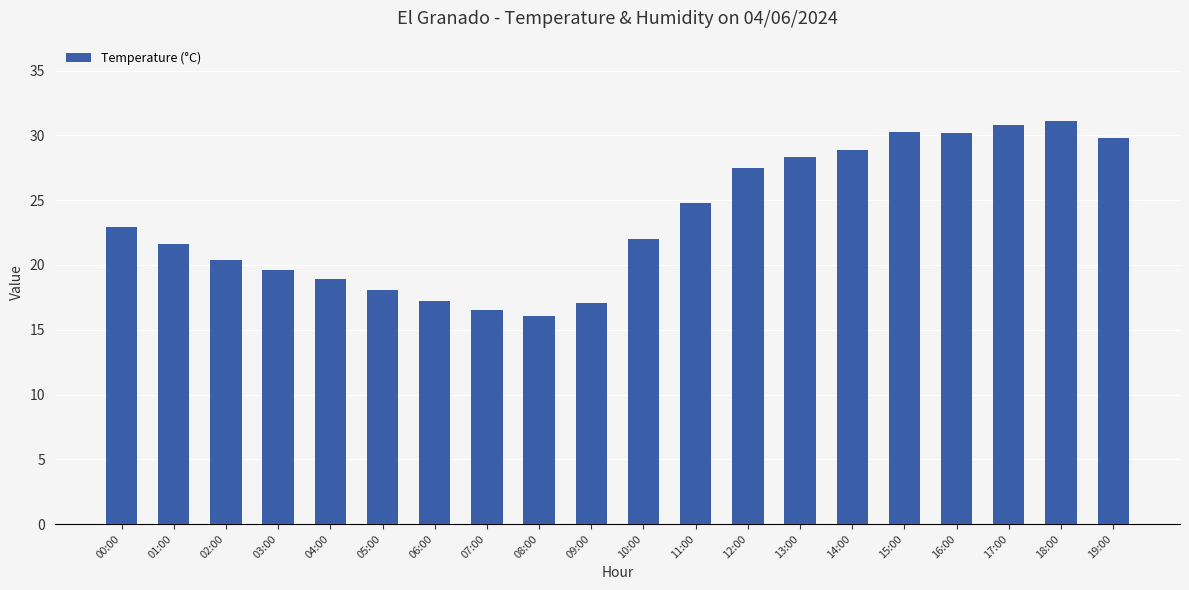

How many data points does each series have?

20